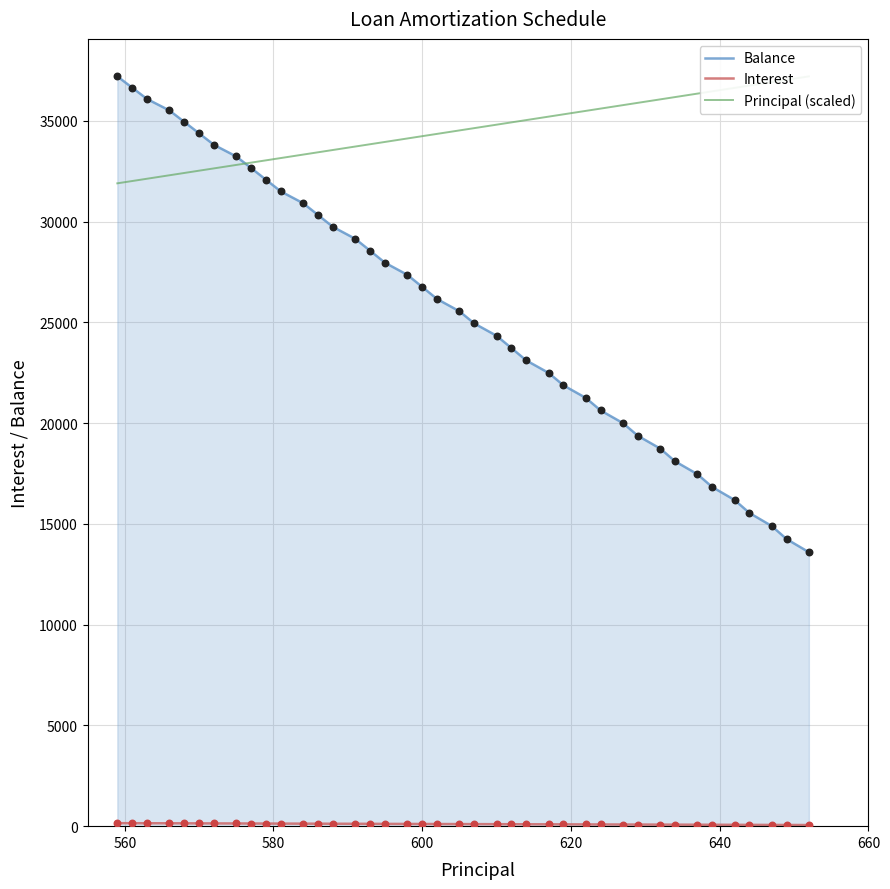

Which series has the widest spread of Y values?

Balance